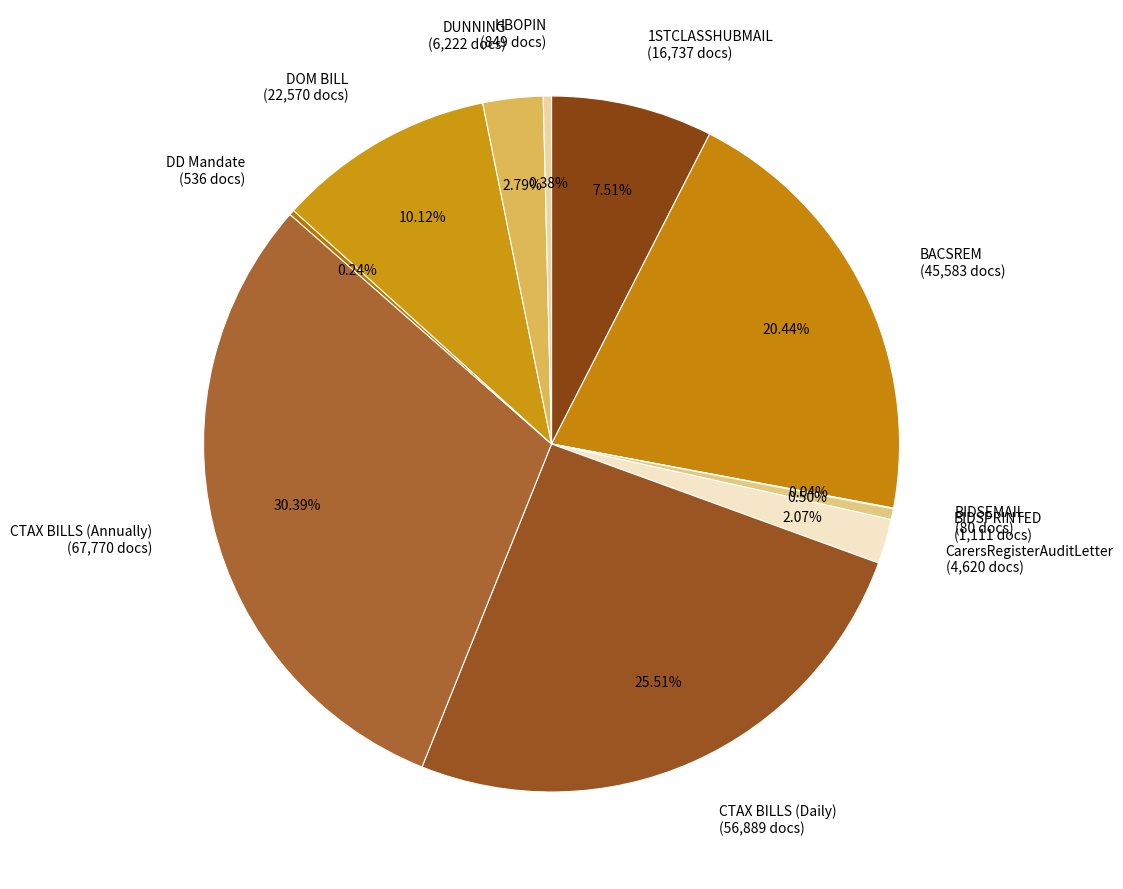

True or false: CarersRegisterAuditLetter accounts for 2% of the total.

True